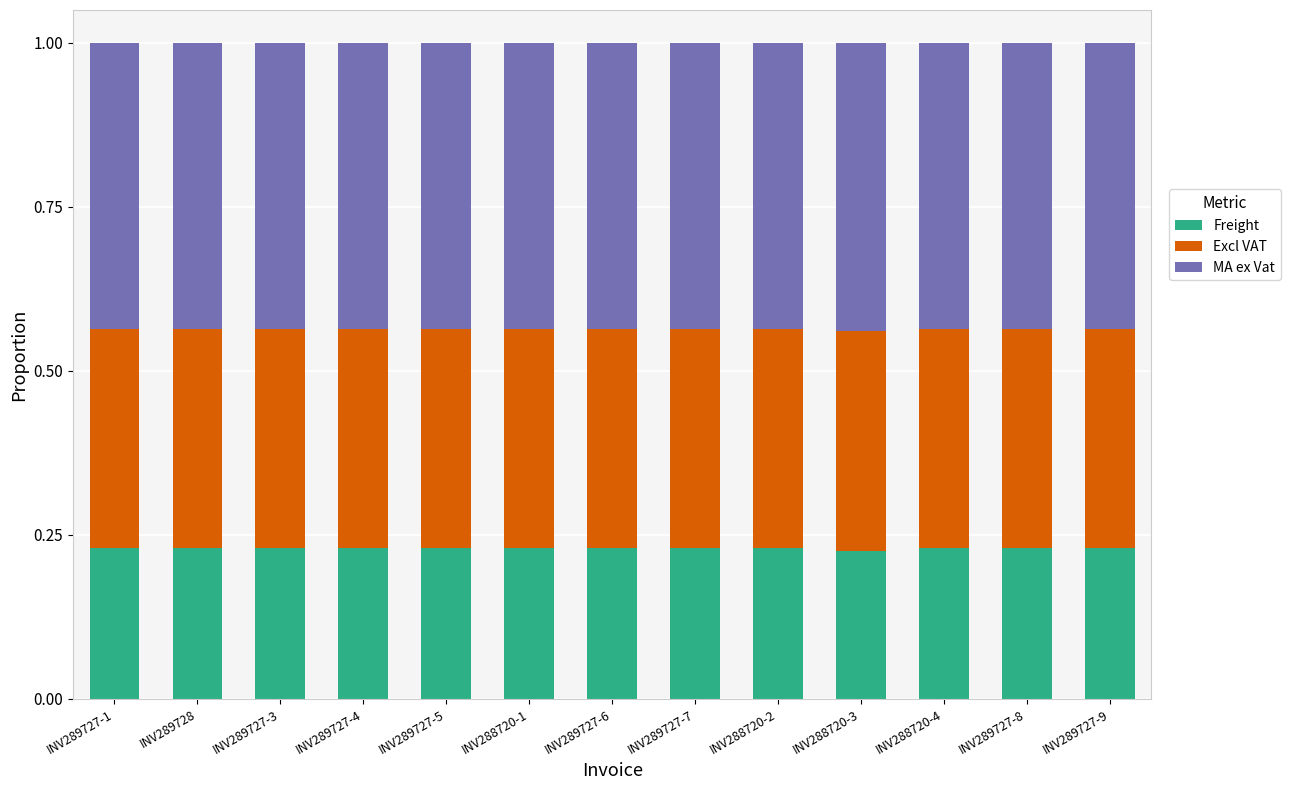

What is the sum of the Excl VAT values at INV289727-3 and INV289727-4?

0.7